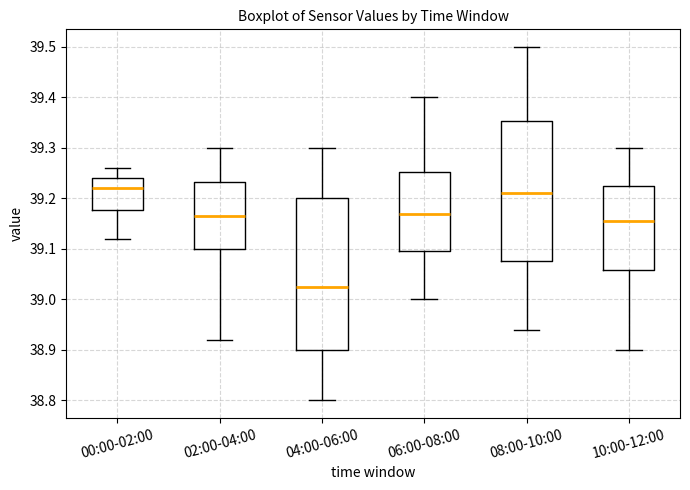

Where is the upper edge of the box for 00:00-02:00 on the y-axis? The values are not printed on the chart, so give them approximately, as read against the axis.

39.24